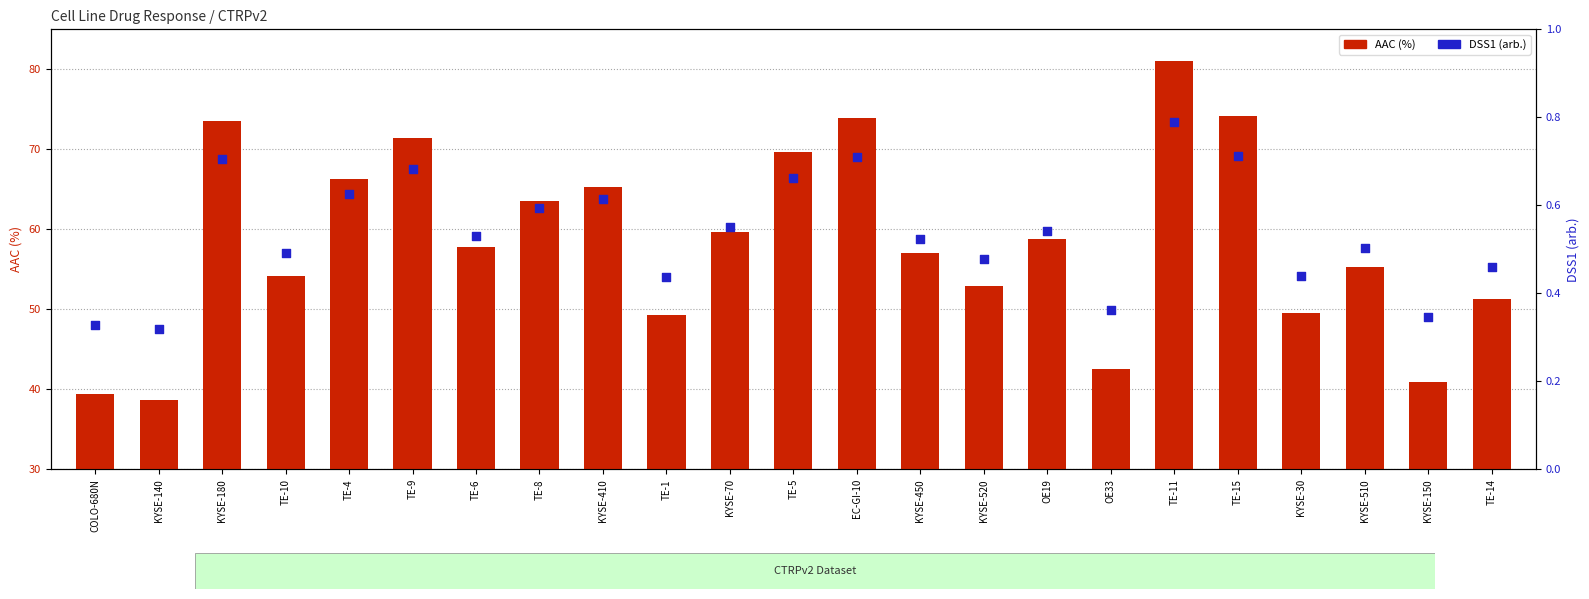

At which category is the sum across all series the highest?

TE-11